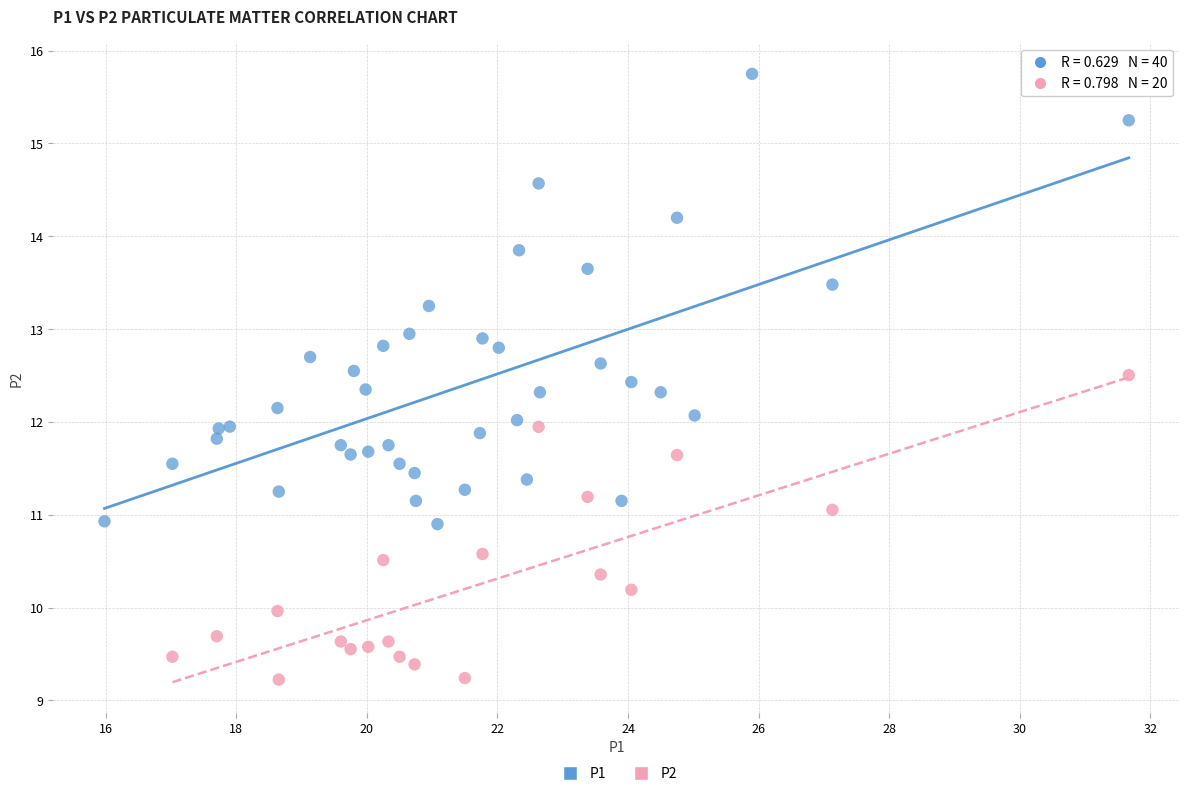

Which series has the largest Y range (max minus min)?

P1